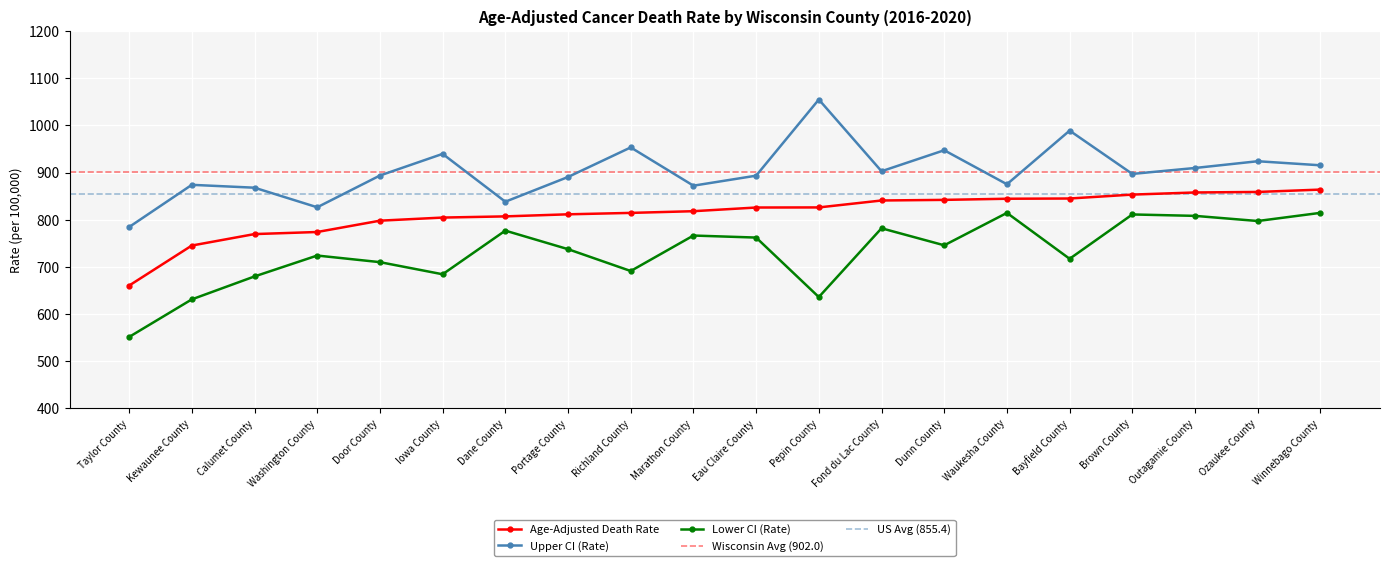

True or false: Lower CI (Rate) and Age-Adjusted Death Rate intersect in this chart.

False